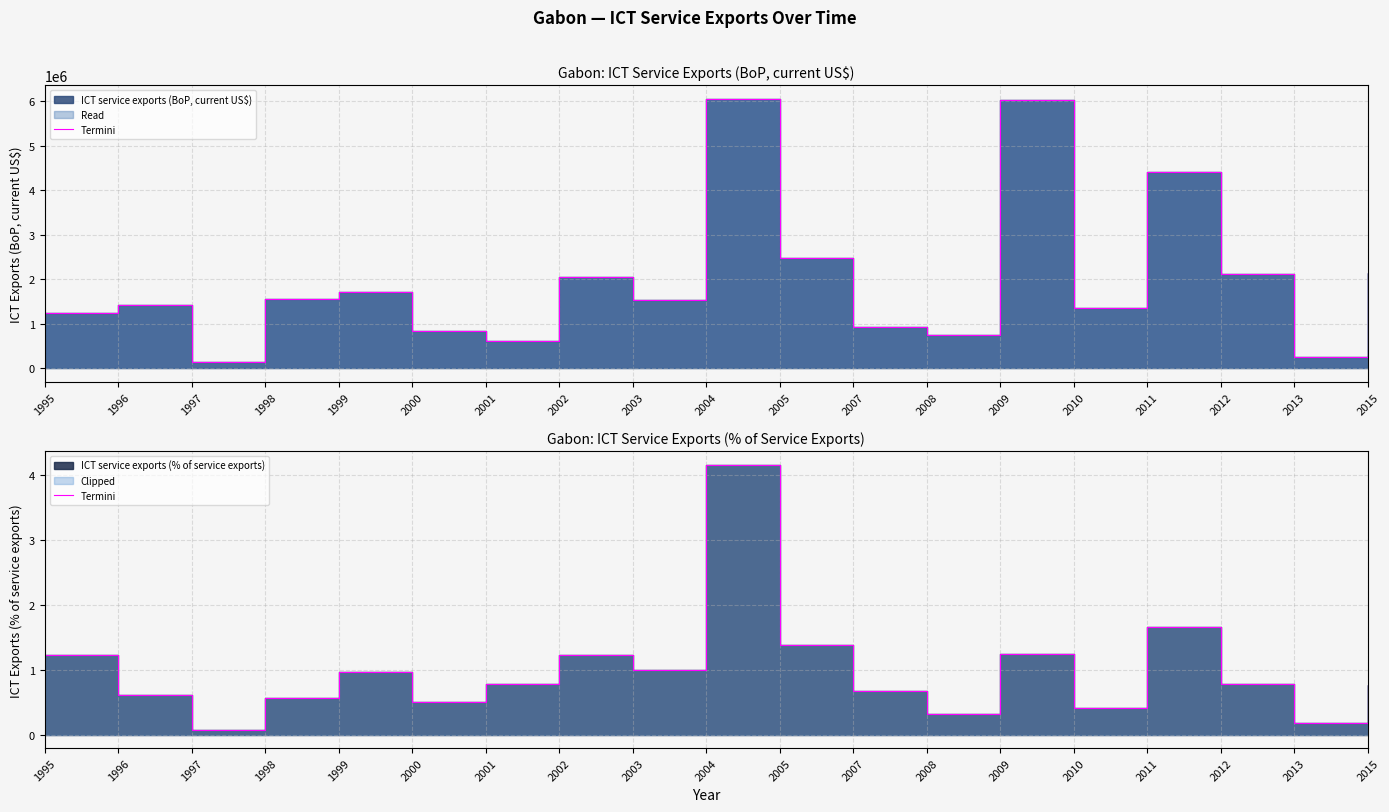

Read the value at 2001.

0.8